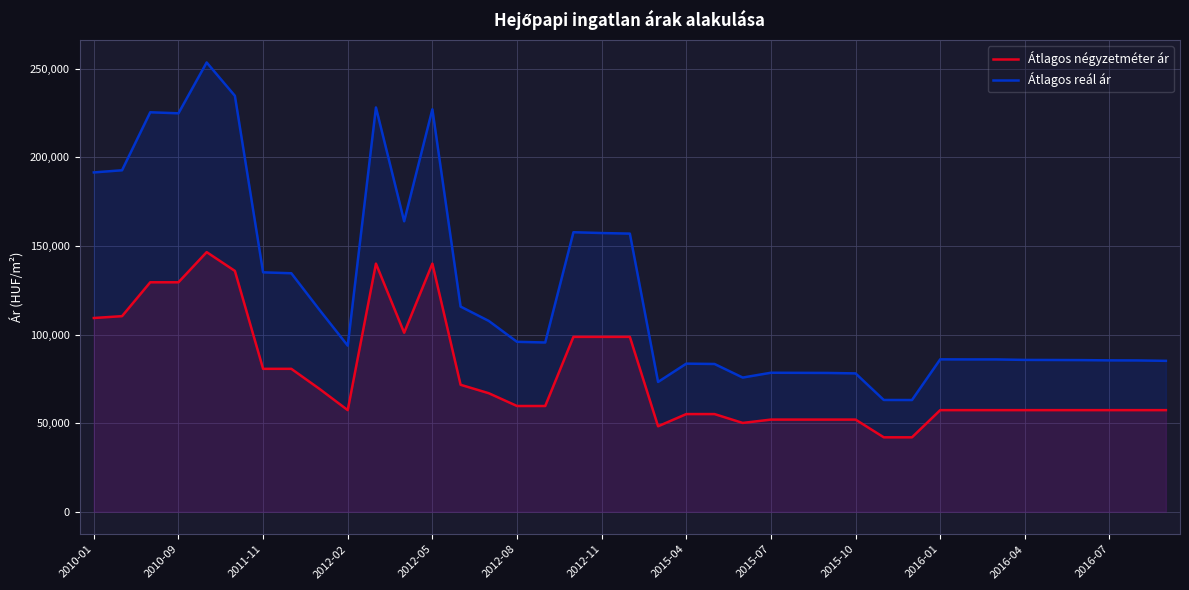

What is the average value of the Átlagos négyzetméter ár series?

76930